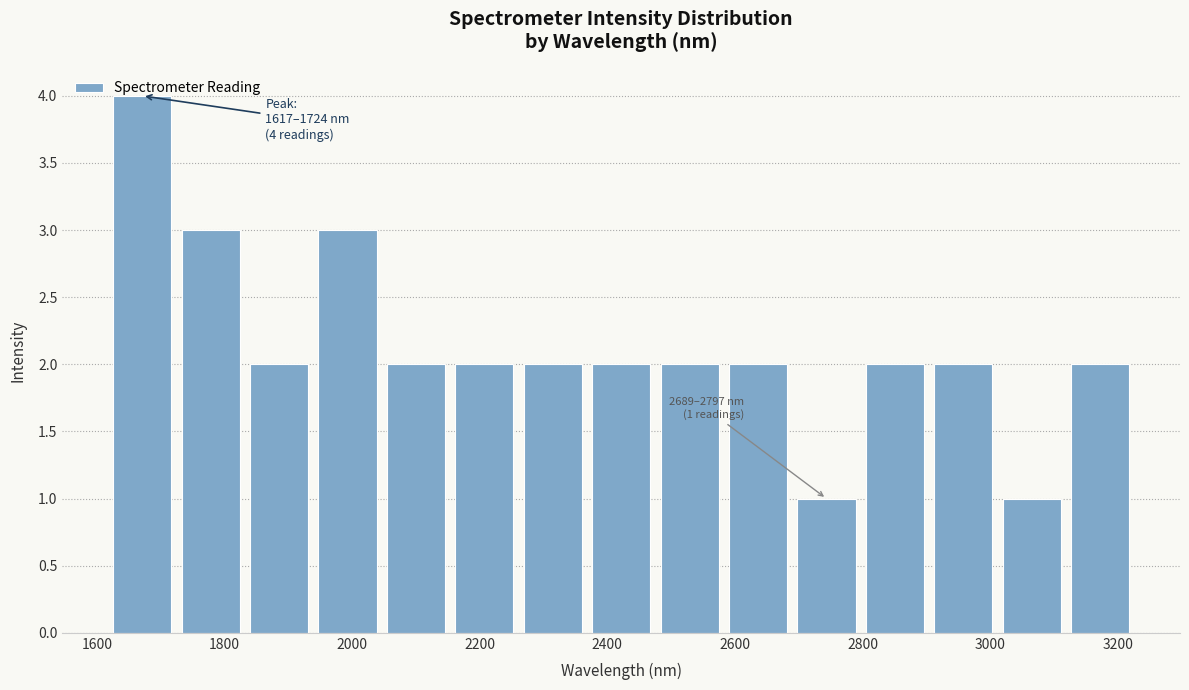

Over which range of the x-axis is the bar tallest?

1620 to 1720